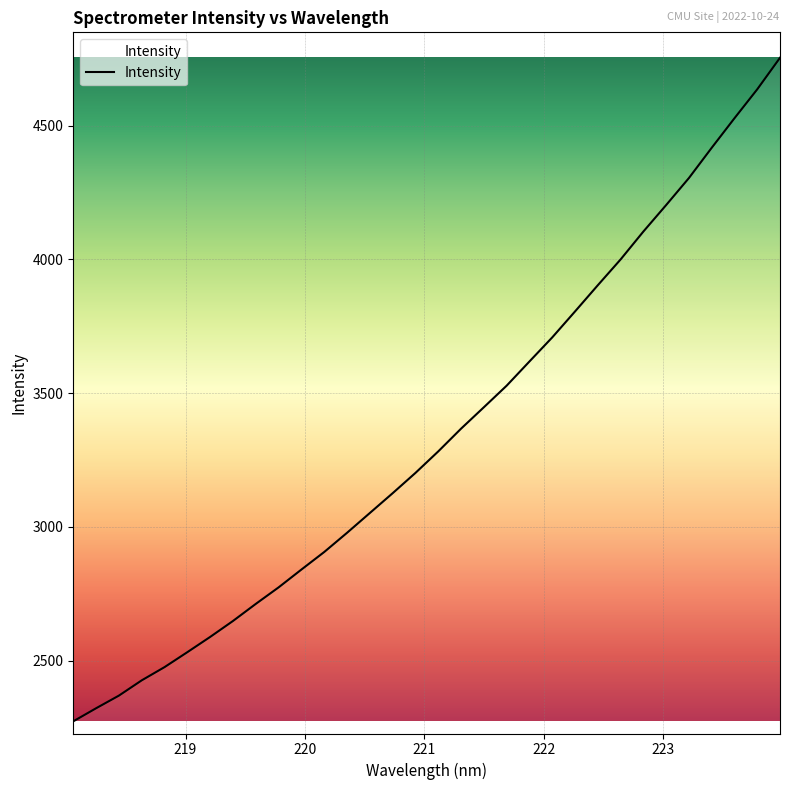

What is the minimum value shown in the chart?

2273.5